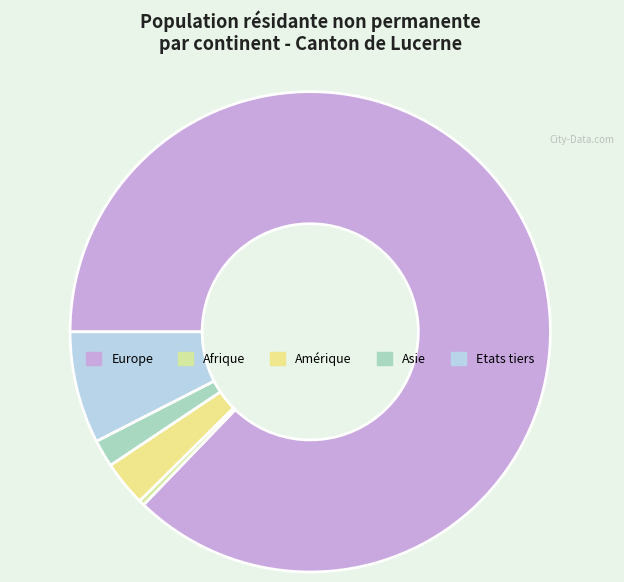

How many segments does this pie chart have?

5